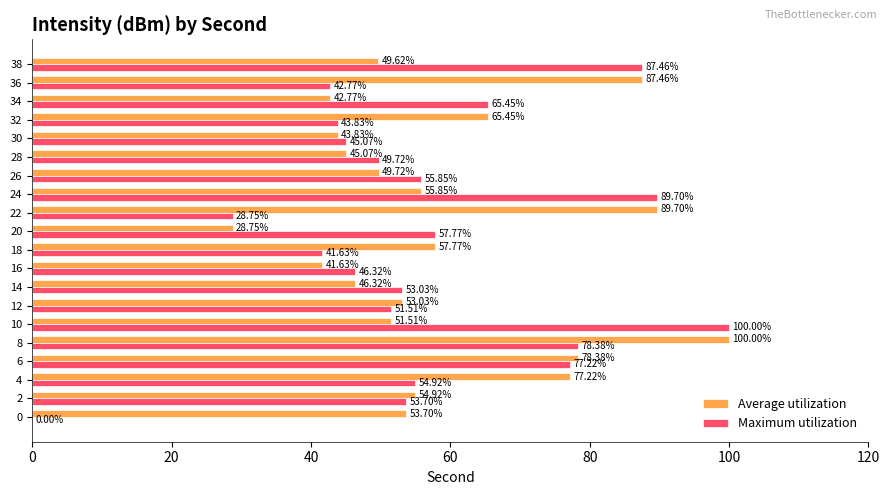

Between 26 and 32, which series saw the biggest shift?

Average utilization